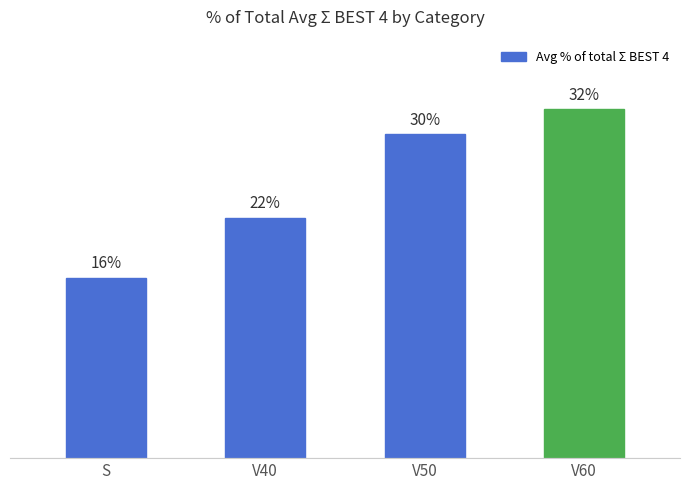

Between S and V40, which is larger?

V40